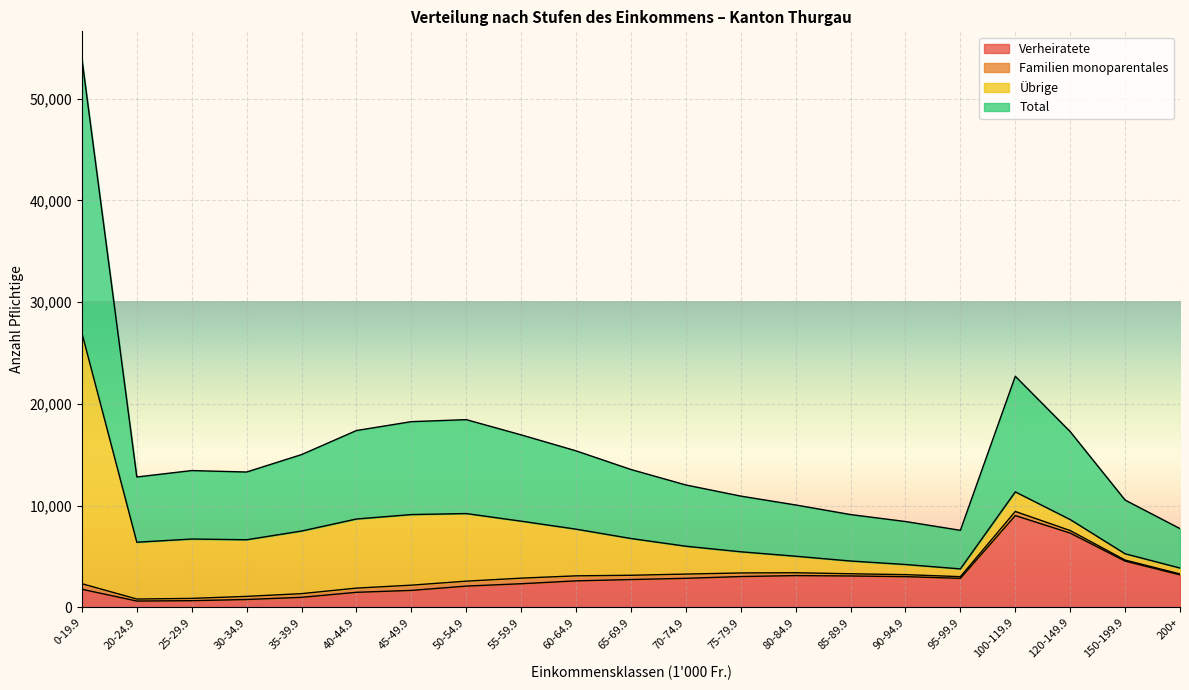

How many data points in Total are above 6725?

10